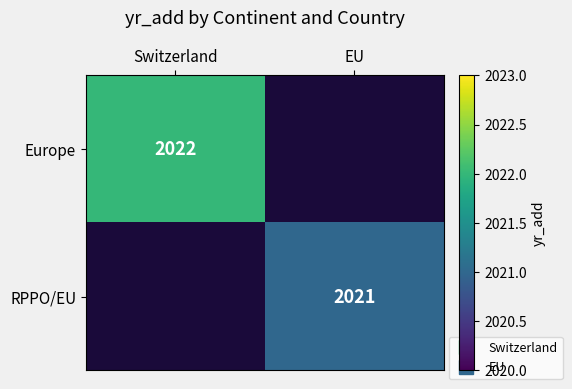

What is the lowest value of the Europe series?

2022.0